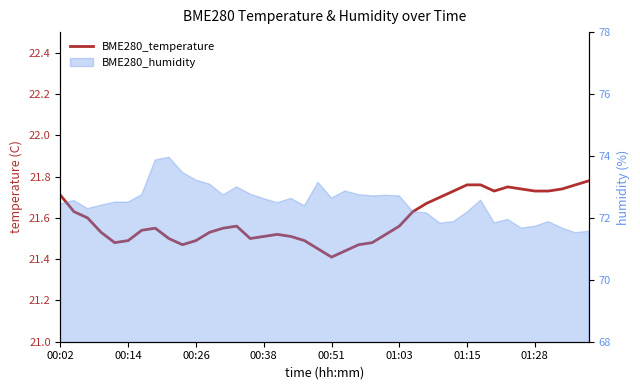

What is the smallest value displayed?

21.4